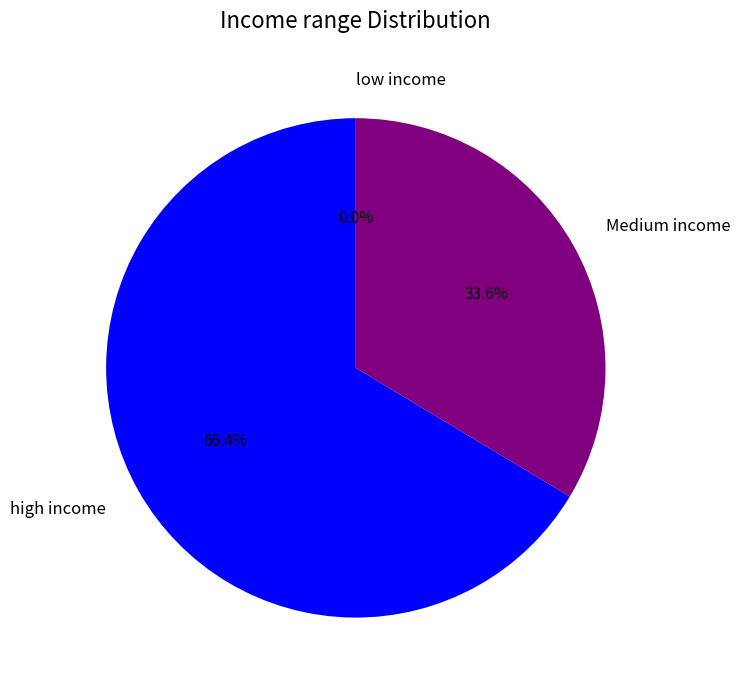

Is the sum of high income and Medium income greater than half?

Yes